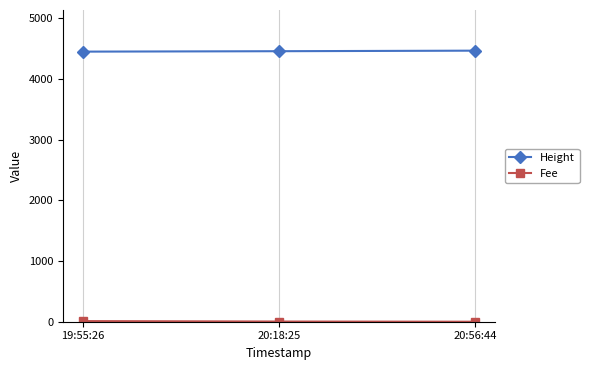

What is the greatest value displayed?

4465.0